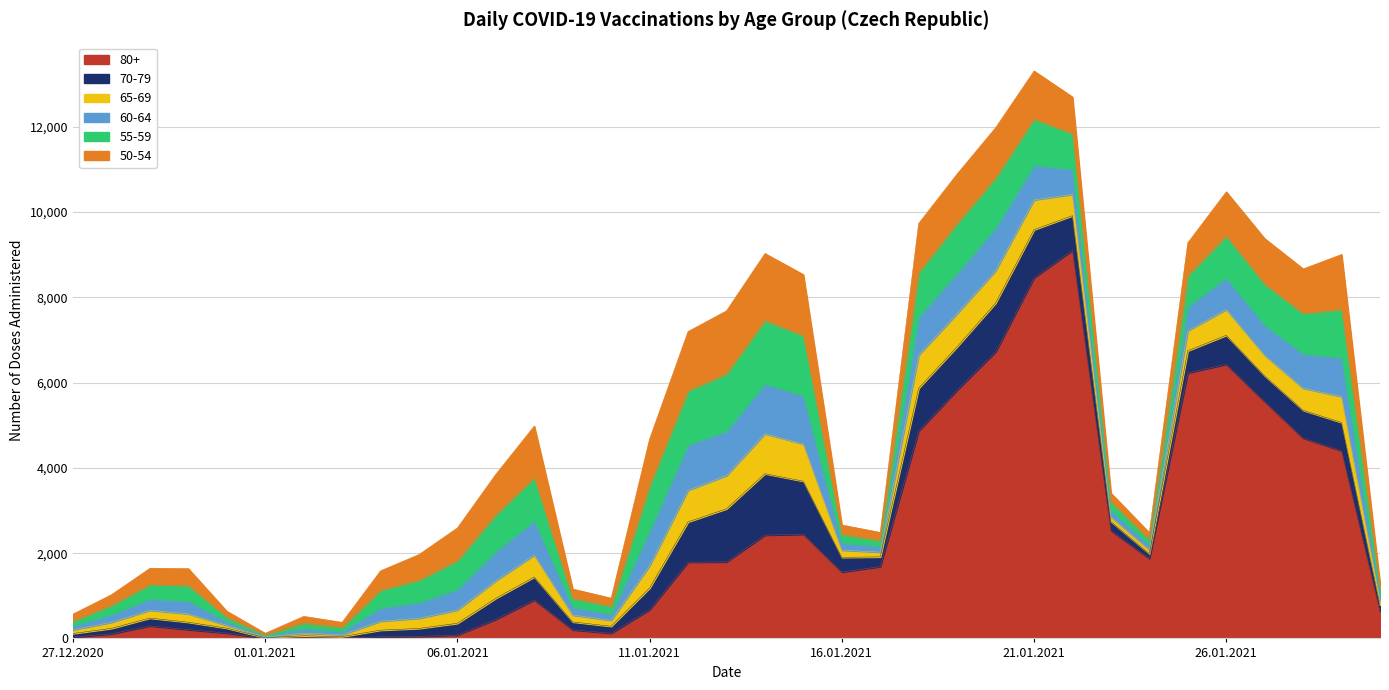

Between which two adjacent categories do 55-59 and 70-79 first intersect?

30.12.2020 and 31.12.2020